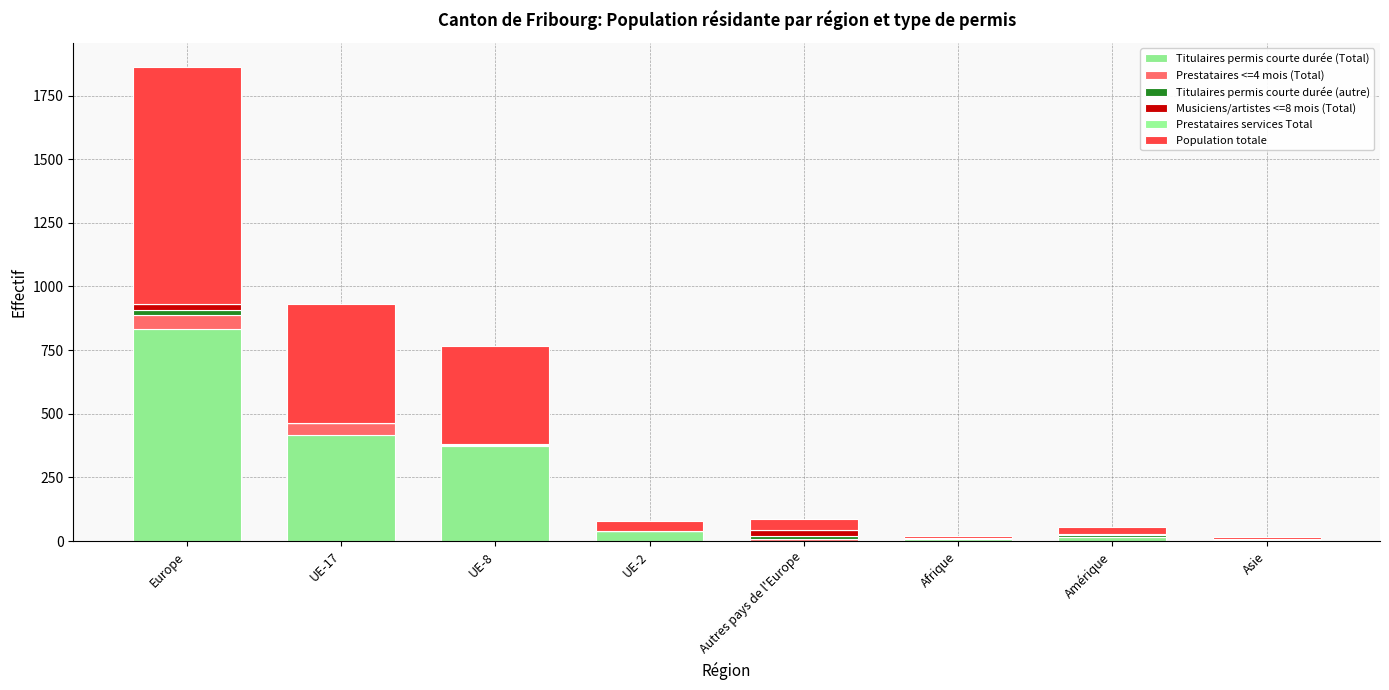

Which series has the largest range (max minus min)?

Population totale